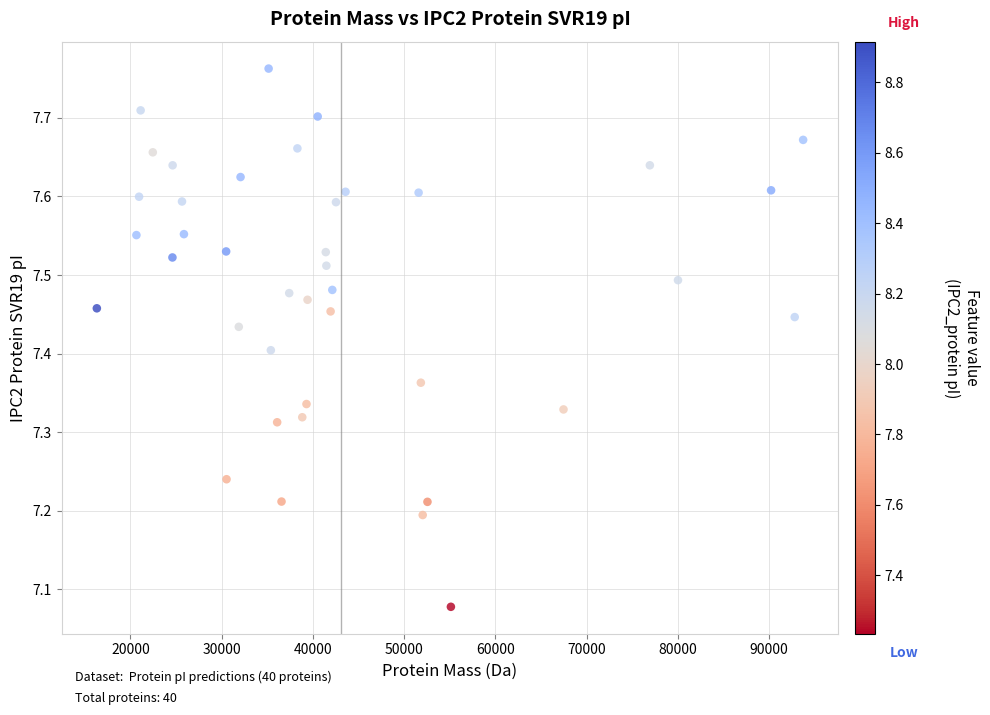

What is the range of X values (max minus min)?

77409.5